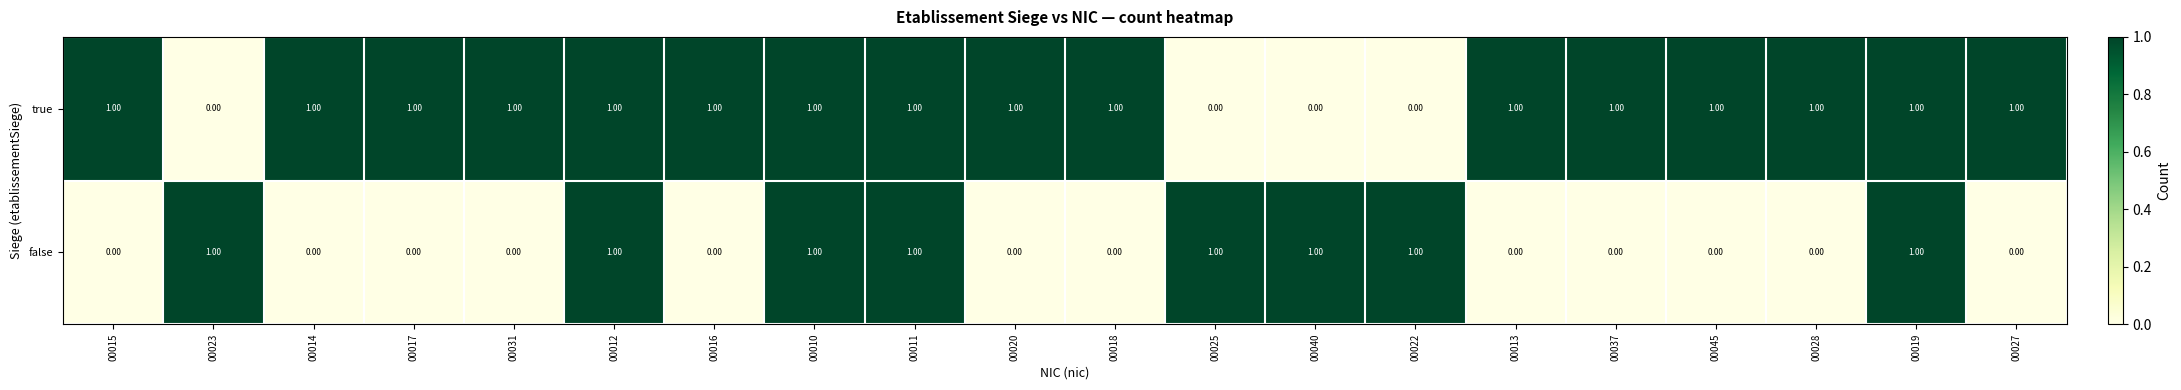

How many categories are shown in the chart?

20